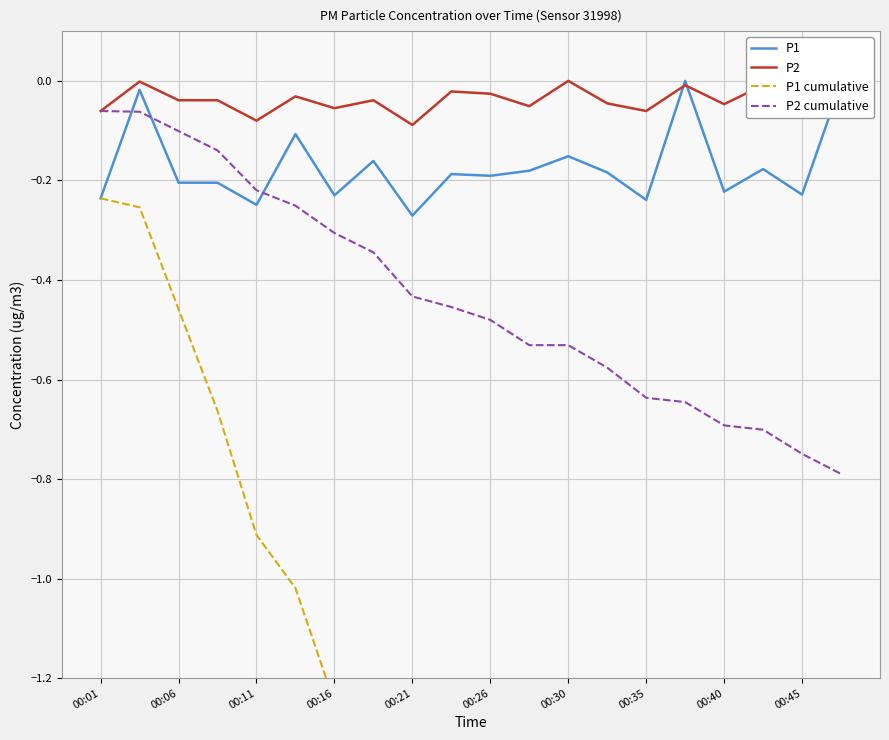

What is the spread (max minus min) of values at 00:30?

2.4